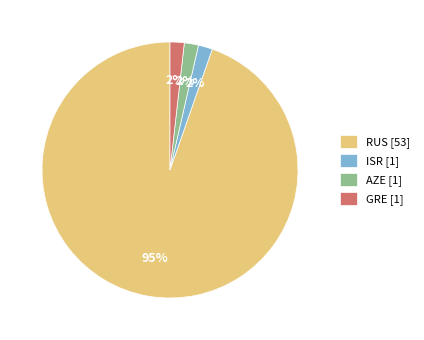

To the nearest percent, what is the combined percentage of RUS and GRE?

96%